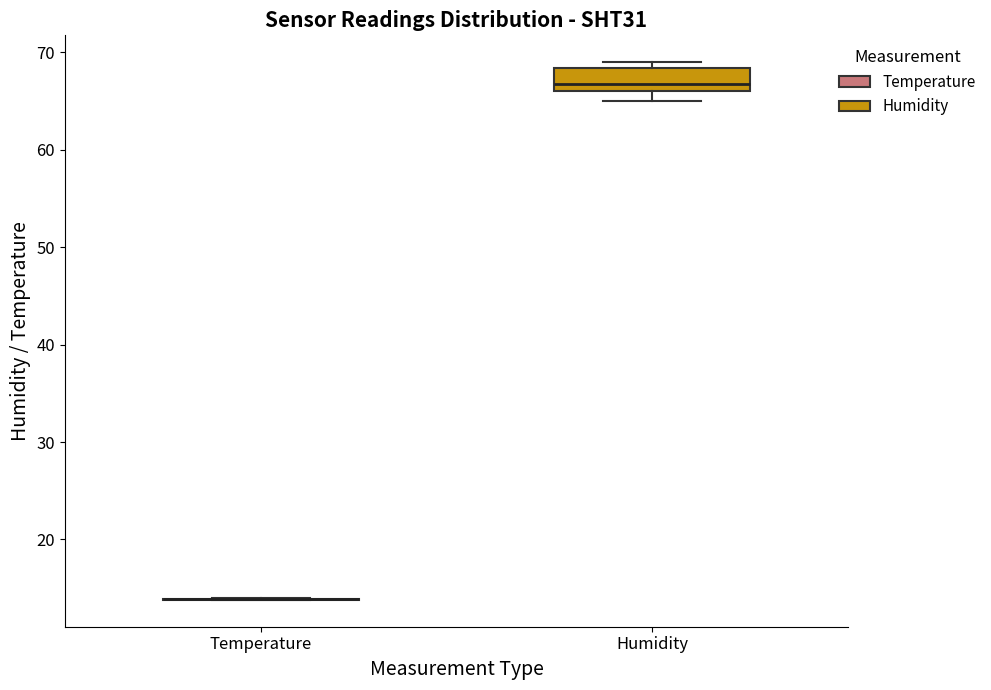

Which box is the tallest, from its lower edge to its upper edge?

Humidity